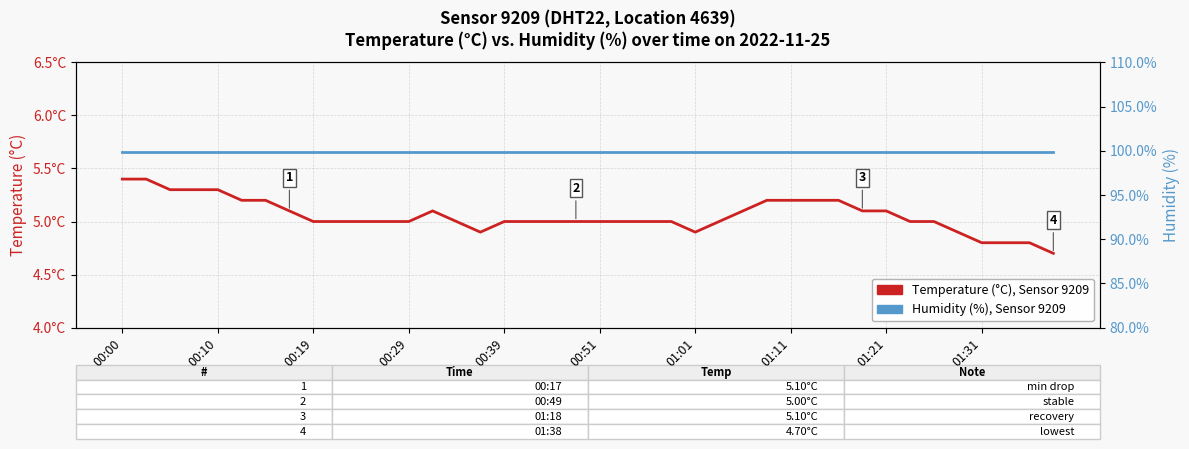

Rank the series by their average value, from lowest to highest.

Temperature (°C), Sensor 9209, DHT22, Humidity (%), Sensor 9209, DHT22